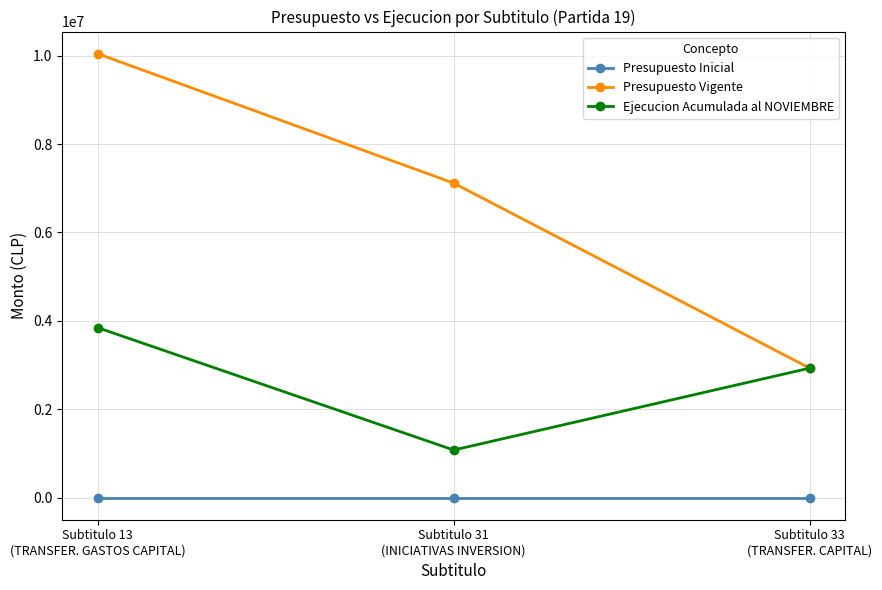

Reading left to right, what are all the values shown in this chart?

Presupuesto Inicial: Subtitulo 13
(TRANSFER. GASTOS CAPITAL)=0	Subtitulo 31
(INICIATIVAS INVERSION)=0	Subtitulo 33
(TRANSFER. CAPITAL)=0
Presupuesto Vigente: Subtitulo 13
(TRANSFER. GASTOS CAPITAL)=10042996	Subtitulo 31
(INICIATIVAS INVERSION)=7114696	Subtitulo 33
(TRANSFER. CAPITAL)=2928300
Ejecucion Acumulada al NOVIEMBRE: Subtitulo 13
(TRANSFER. GASTOS CAPITAL)=3842797	Subtitulo 31
(INICIATIVAS INVERSION)=1074834	Subtitulo 33
(TRANSFER. CAPITAL)=2928300